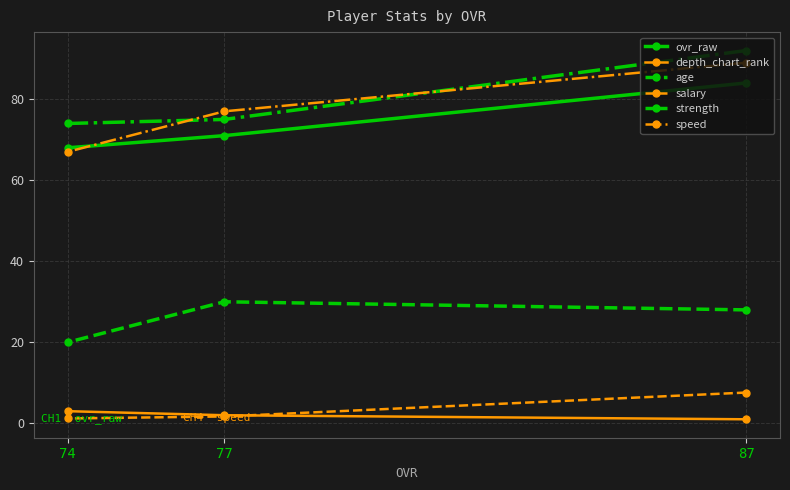

What is the value of the strength point at the 3rd from the left?

92.0